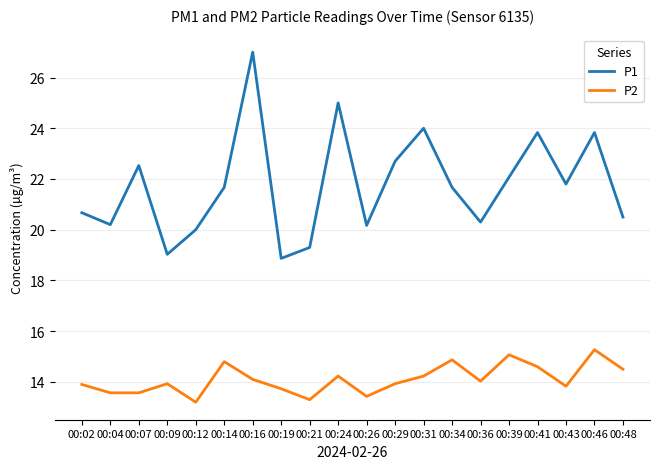

What is the sum of all P2 values?

282.1